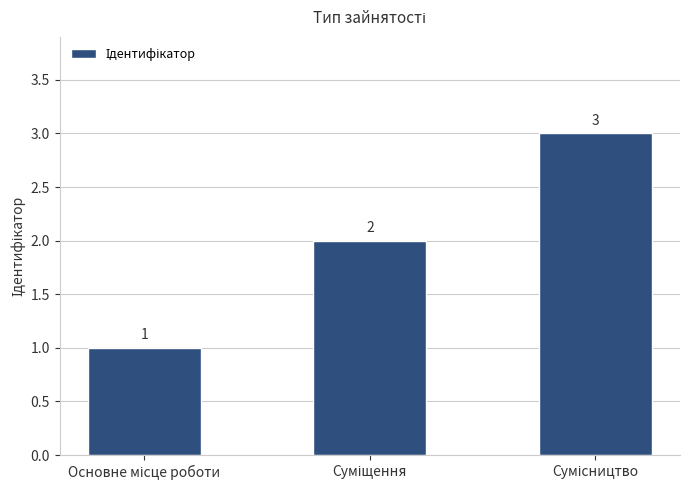

What is the value of the 2nd bar from the left?

2